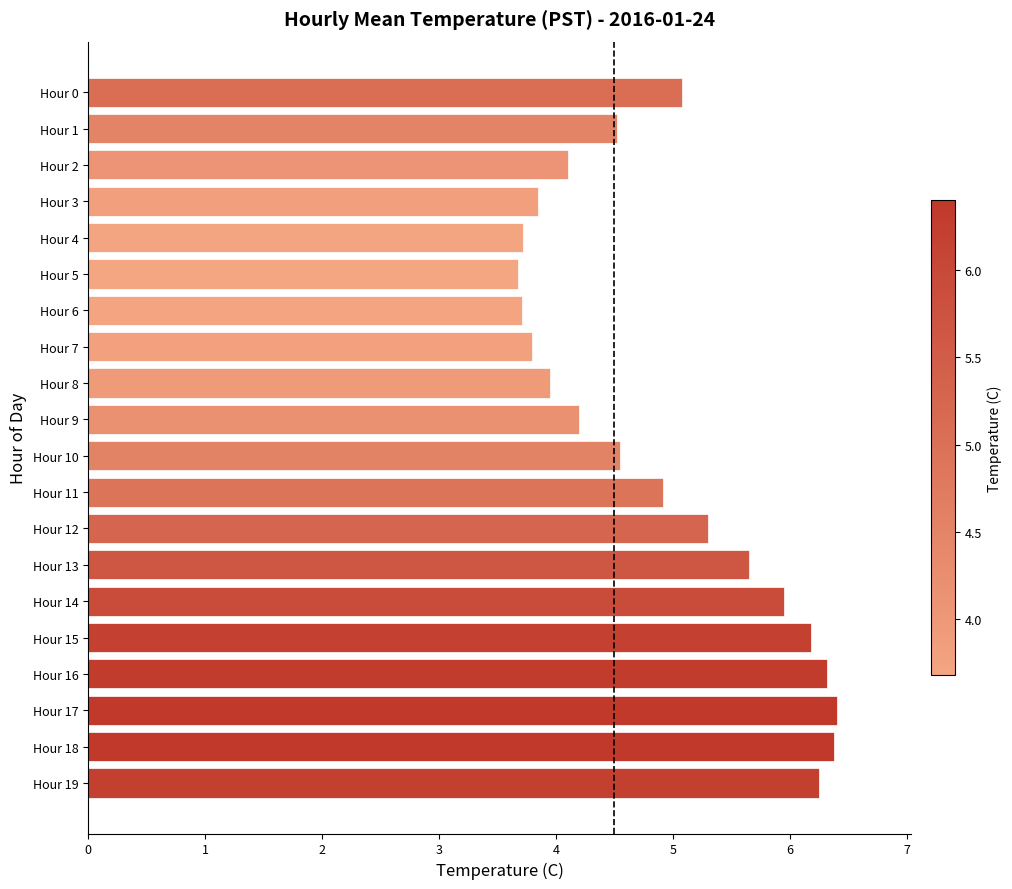

What is the difference between the maximum and minimum values?

2.7